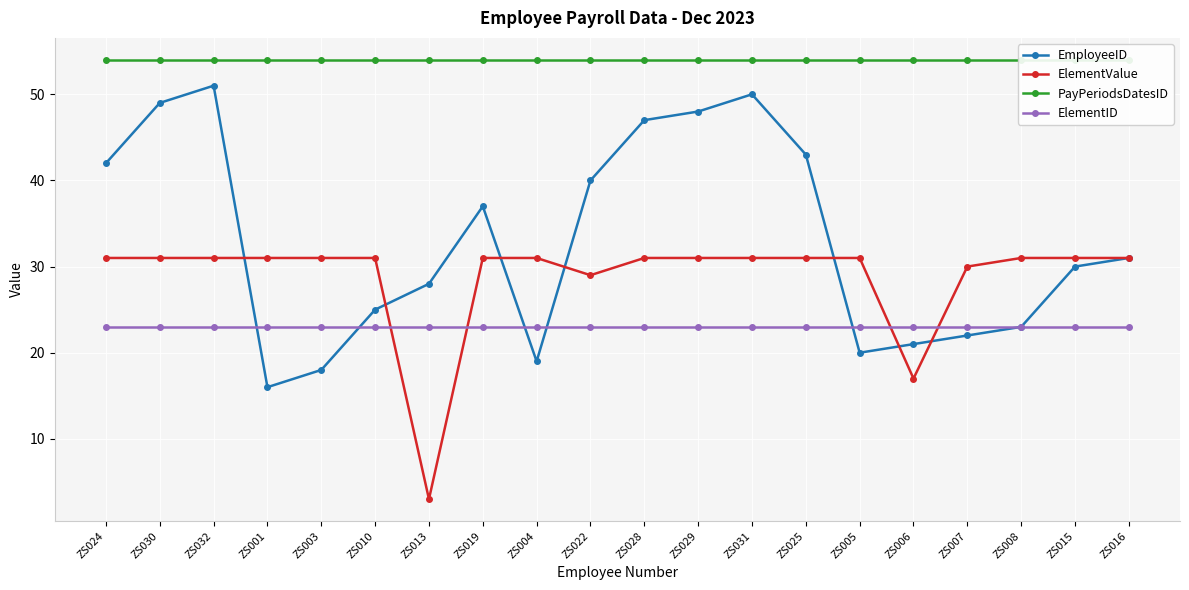

What is the label of the 10th point from the right?

ZS028